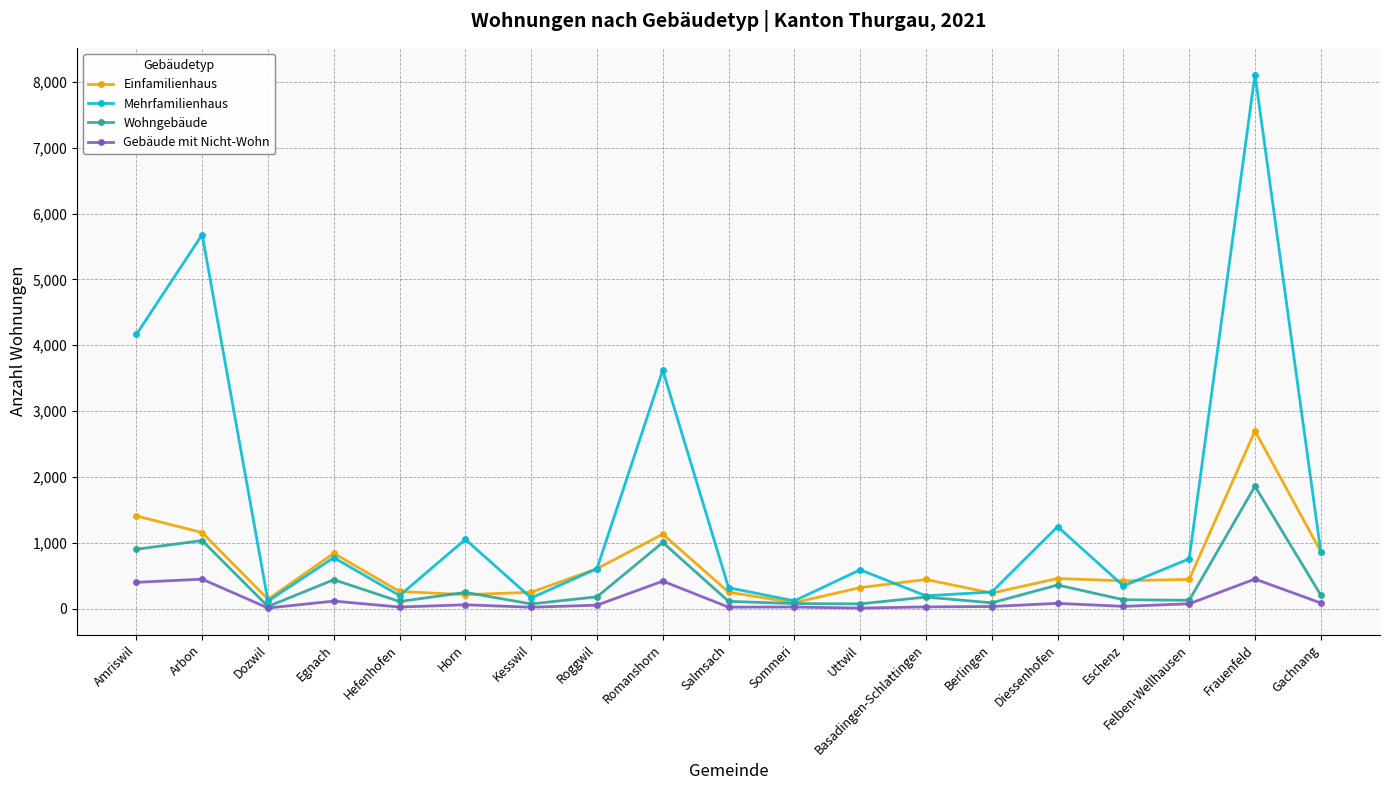

Where is the first local maximum for Wohngebäude?

Arbon